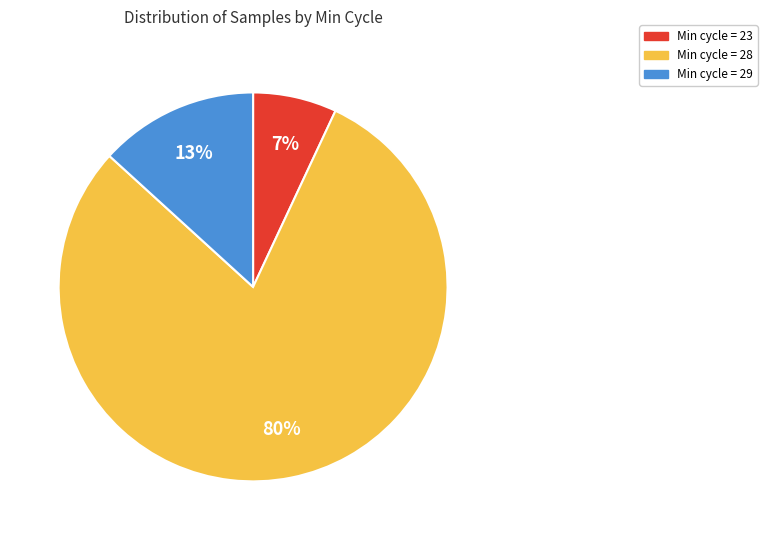

What is the largest slice in the pie chart?

Min cycle = 28